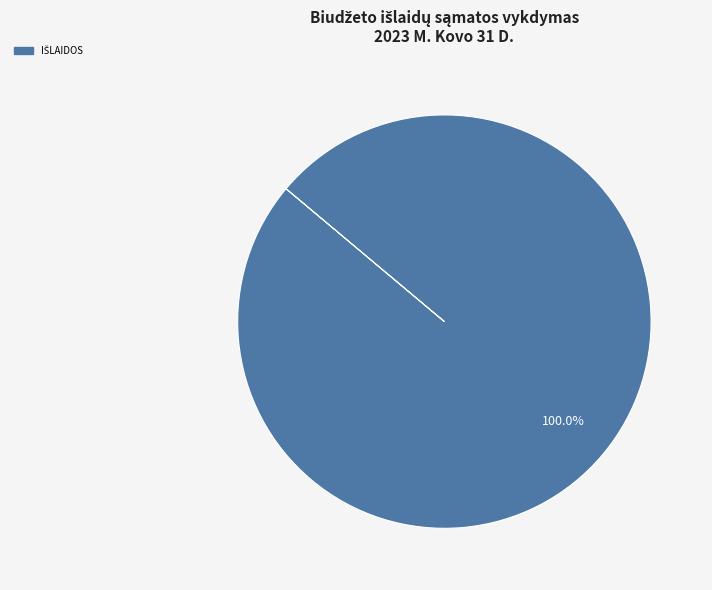

Is there a majority slice in this chart?

Yes